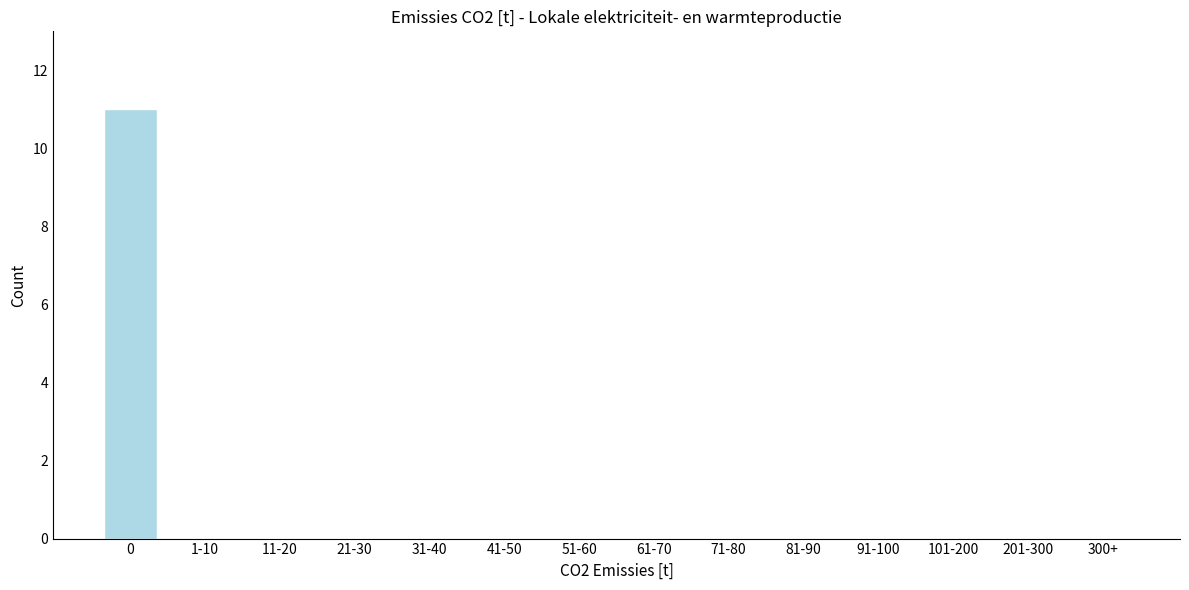

Reading left to right, extract all data points from this chart.

0=11	1-10=0	11-20=0	21-30=0	31-40=0	41-50=0	51-60=0	61-70=0	71-80=0	81-90=0	91-100=0	101-200=0	201-300=0	300+=0